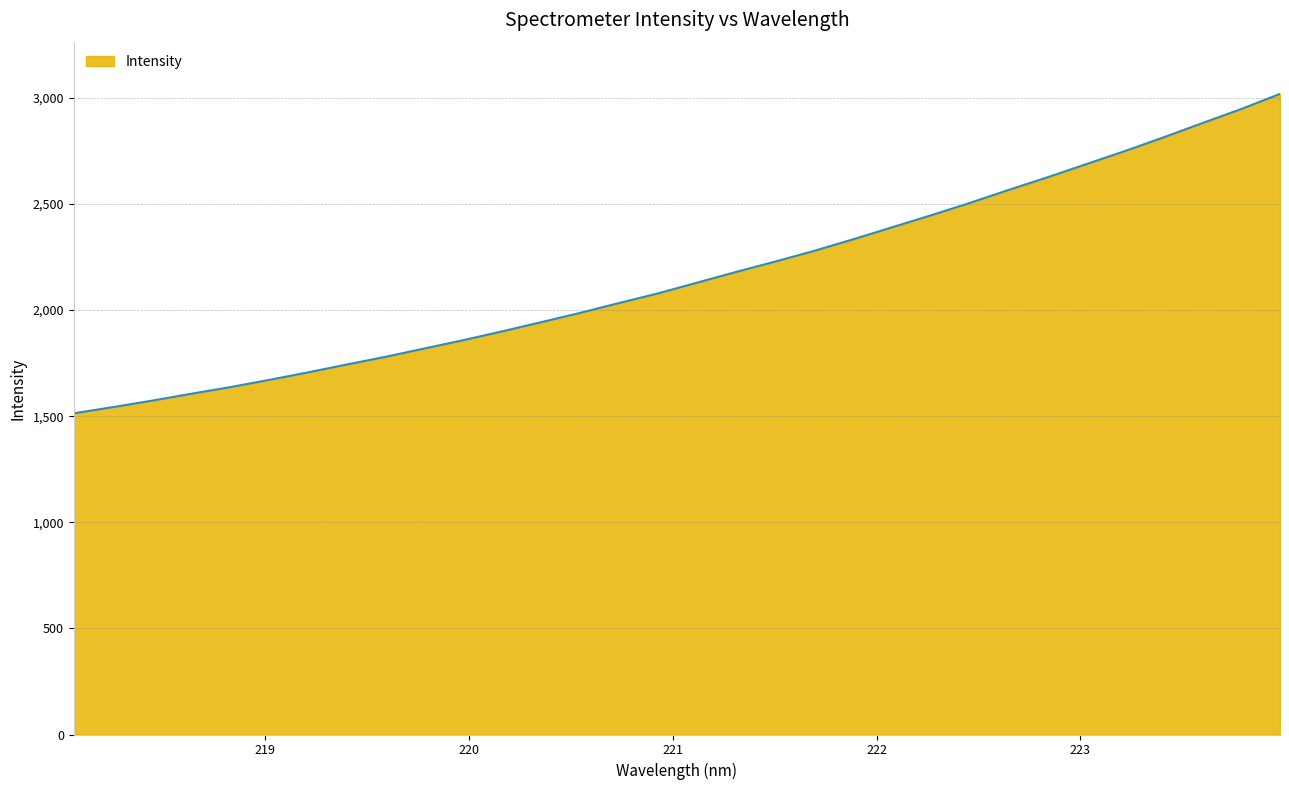

How many lines are shown in the chart?

1